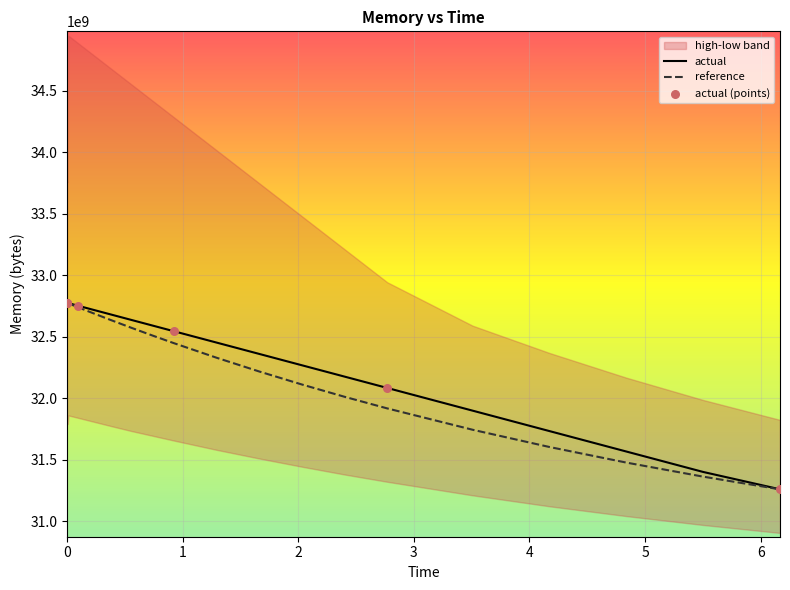

At how many categories does at least one series exceed 31272374020?

30